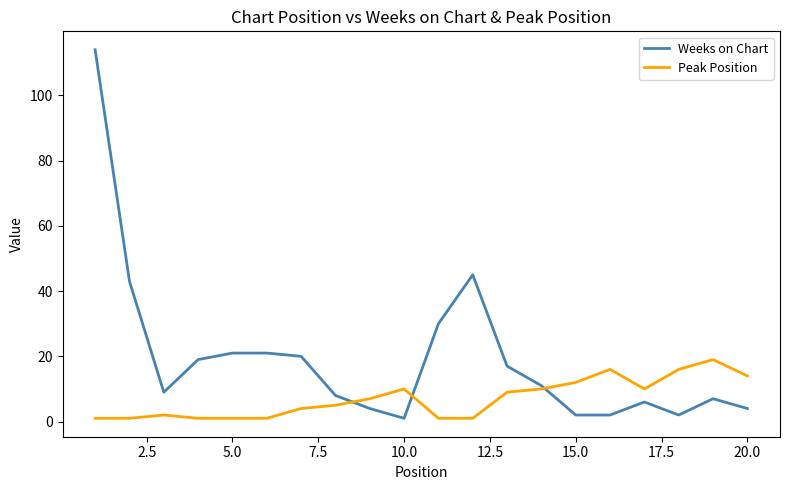

What is the maximum value shown in the chart?

114